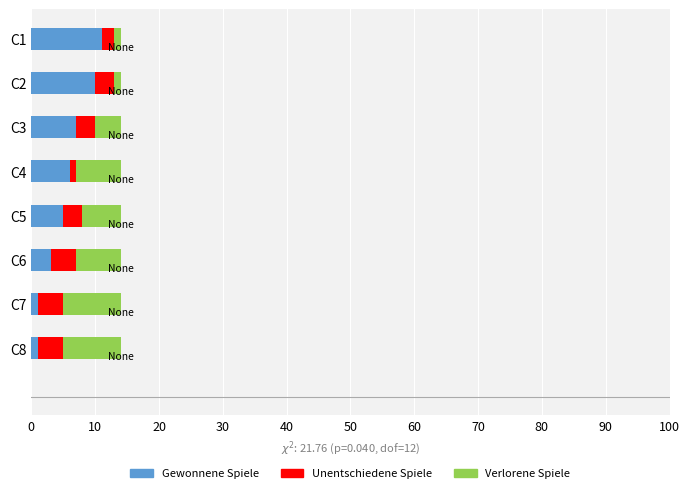

What is the maximum value for Gewonnene Spiele?

11